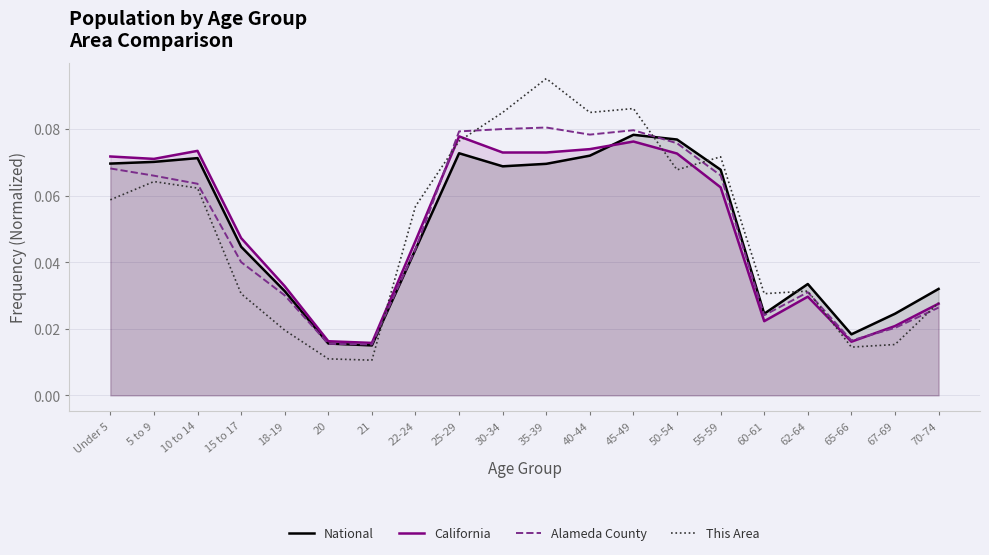

Count the number of categories in the chart.

20